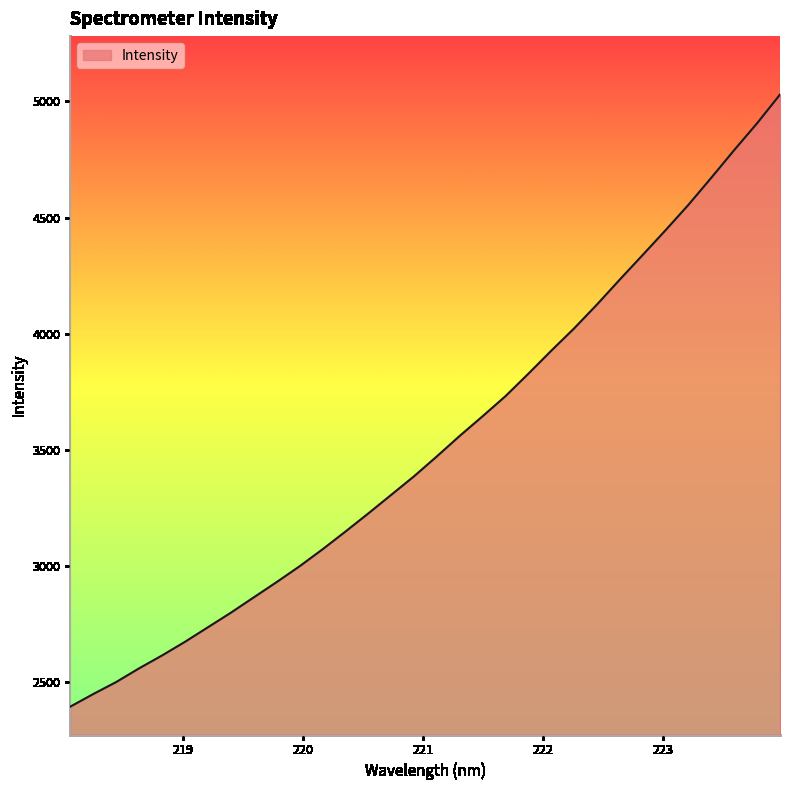

What is the minimum value shown in the chart?

2395.7